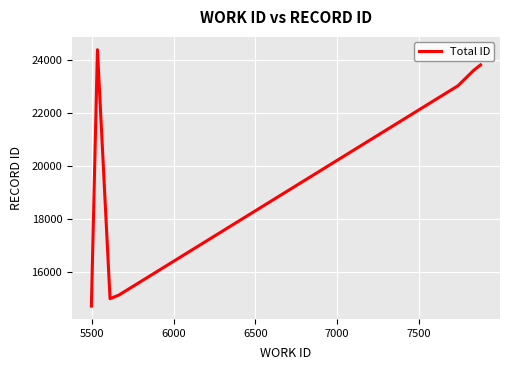

What is the sum of all values?

139690.5